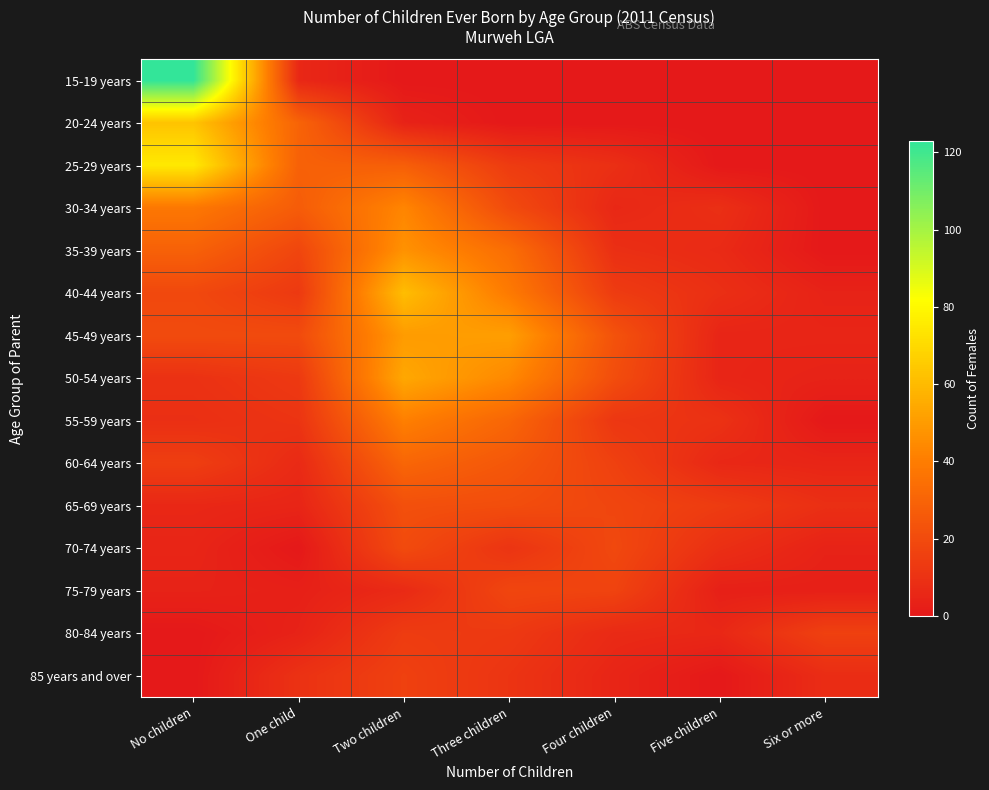

Reading left to right, transcribe all the data shown in this chart.

15-19 years: No children=123	One child=6	Two children=0	Three children=0	Four children=0	Five children=0	Six or more=0
20-24 years: No children=63	One child=30	Two children=4	Three children=0	Four children=0	Five children=0	Six or more=0
25-29 years: No children=75	One child=29	Two children=28	Three children=14	Four children=9	Five children=0	Six or more=0
30-34 years: No children=38	One child=27	Two children=43	Three children=20	Four children=6	Five children=9	Six or more=0
35-39 years: No children=29	One child=18	Two children=47	Three children=34	Four children=9	Five children=7	Six or more=0
40-44 years: No children=19	One child=13	Two children=61	Three children=39	Four children=14	Five children=9	Six or more=4
45-49 years: No children=20	One child=20	Two children=50	Three children=51	Four children=23	Five children=5	Six or more=5
50-54 years: No children=10	One child=13	Two children=54	Three children=44	Four children=21	Five children=5	Six or more=4
55-59 years: No children=9	One child=11	Two children=41	Three children=31	Four children=12	Five children=10	Six or more=0
60-64 years: No children=15	One child=7	Two children=31	Three children=25	Four children=16	Five children=6	Six or more=5
65-69 years: No children=6	One child=5	Two children=22	Three children=21	Four children=18	Five children=14	Six or more=9
70-74 years: No children=5	One child=0	Two children=20	Three children=11	Four children=19	Five children=9	Six or more=4
75-79 years: No children=4	One child=3	Two children=7	Three children=18	Four children=17	Five children=3	Six or more=3
80-84 years: No children=0	One child=4	Two children=14	Three children=13	Four children=7	Five children=6	Six or more=16
85 years and over: No children=0	One child=10	Two children=16	Three children=11	Four children=5	Five children=0	Six or more=8